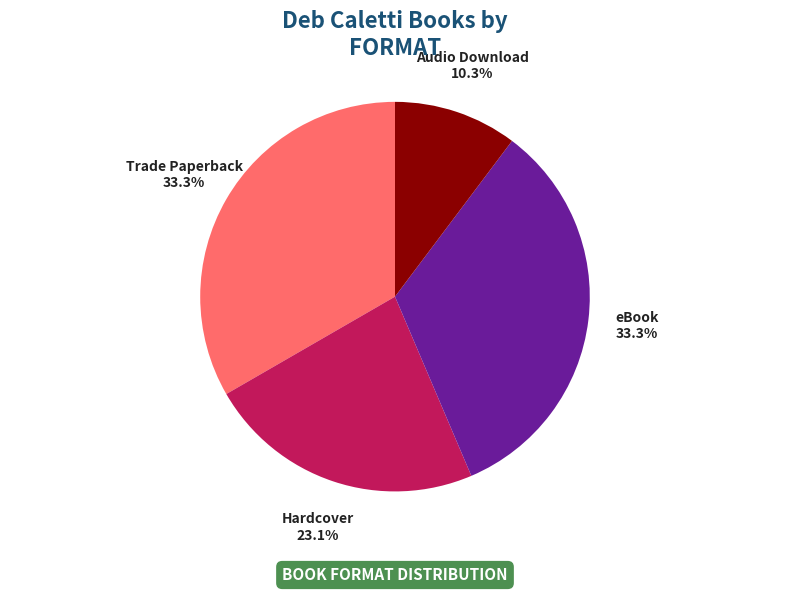

Is there any slice that represents more than half of the pie?

No